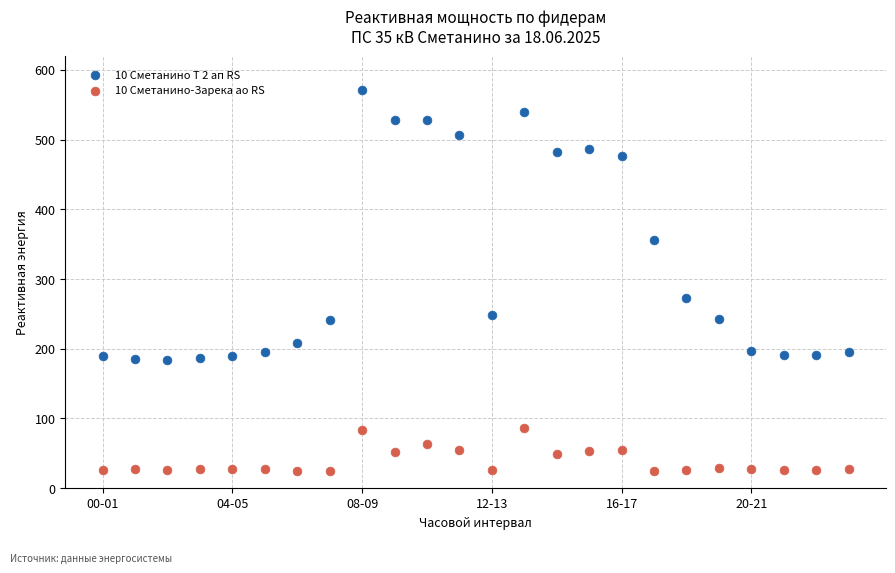

Which series has the largest Y range (max minus min)?

10 Сметанино Т 2 ап RS